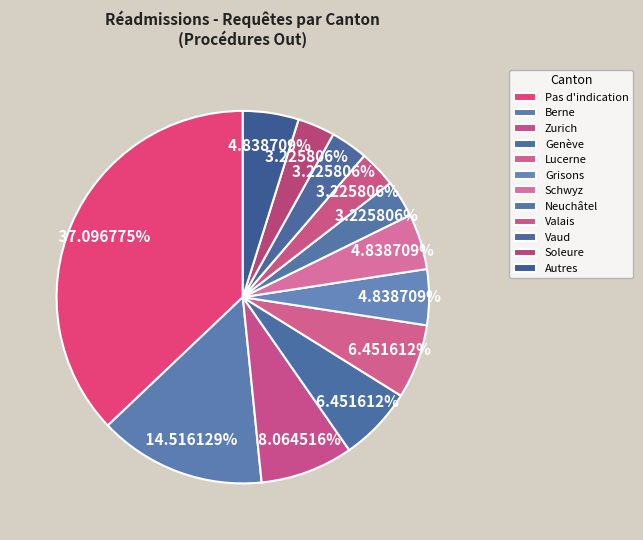

Count the number of slices in the pie.

12